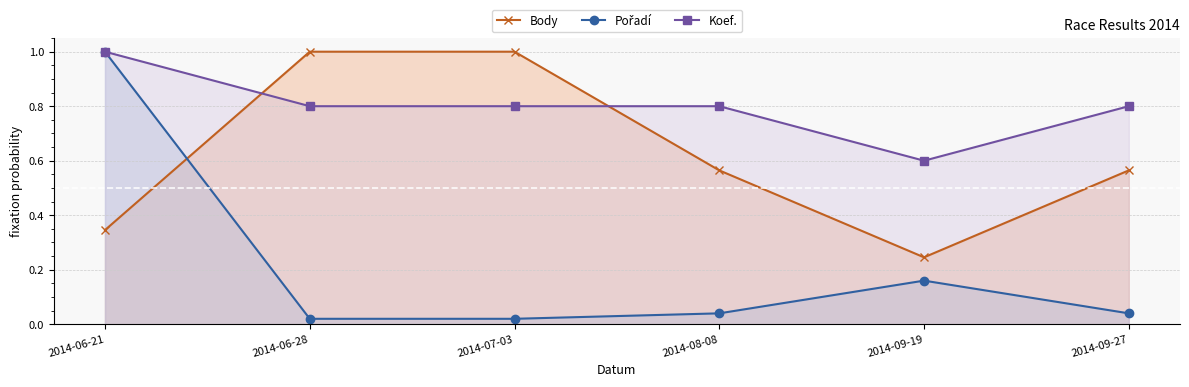

The value of Pořadí at 2014-09-19 is 0.1. True or false?

False